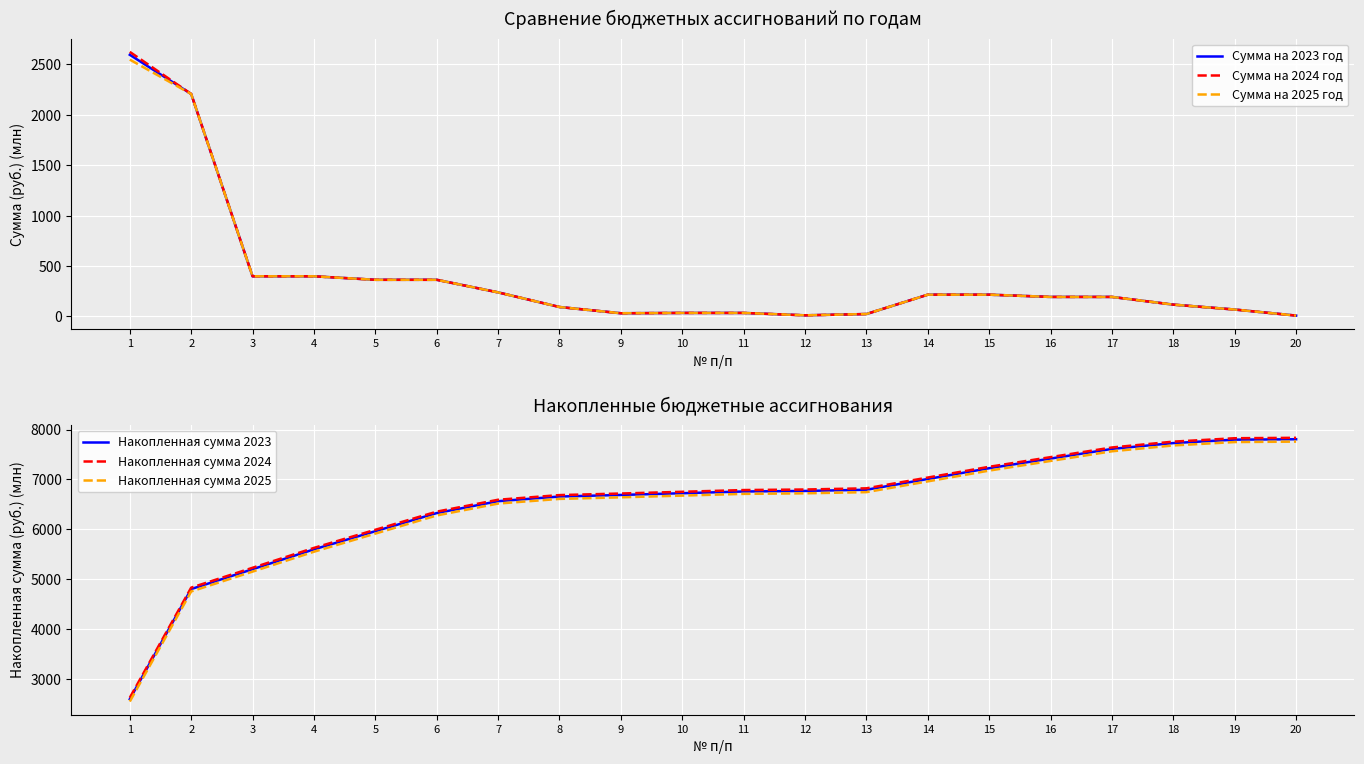

How many lines are shown in the chart?

6